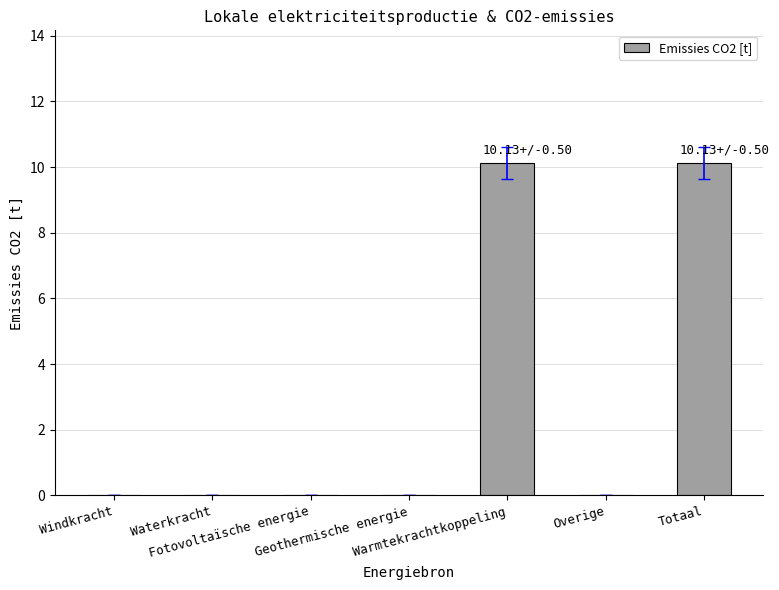

Are the bars horizontal?

No